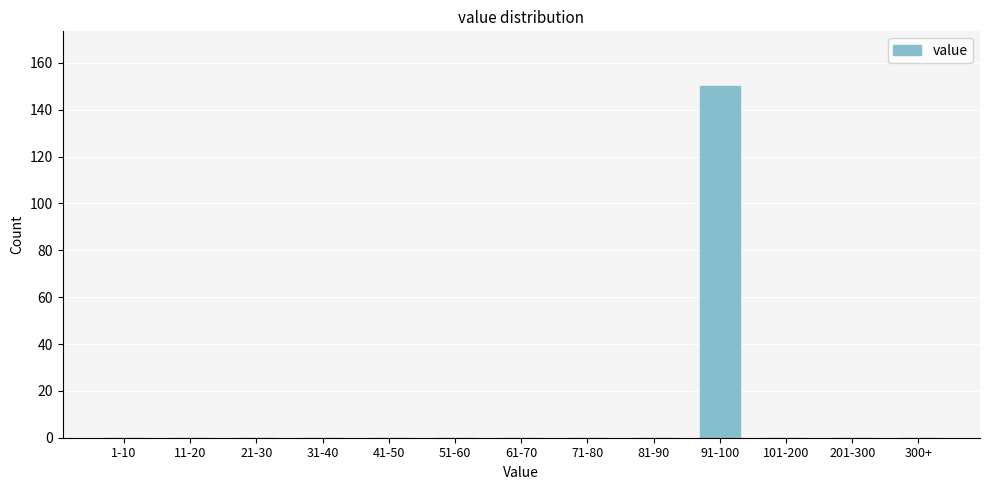

Reading left to right, what are all the values shown in this chart?

1-10=0	11-20=0	21-30=0	31-40=0	41-50=0	51-60=0	61-70=0	71-80=0	81-90=0	91-100=150	101-200=0	201-300=0	300+=0